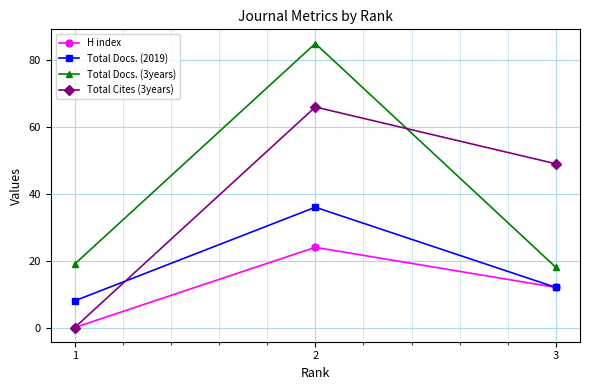

What is the difference between the maximum and second lowest values in the H index series?

12